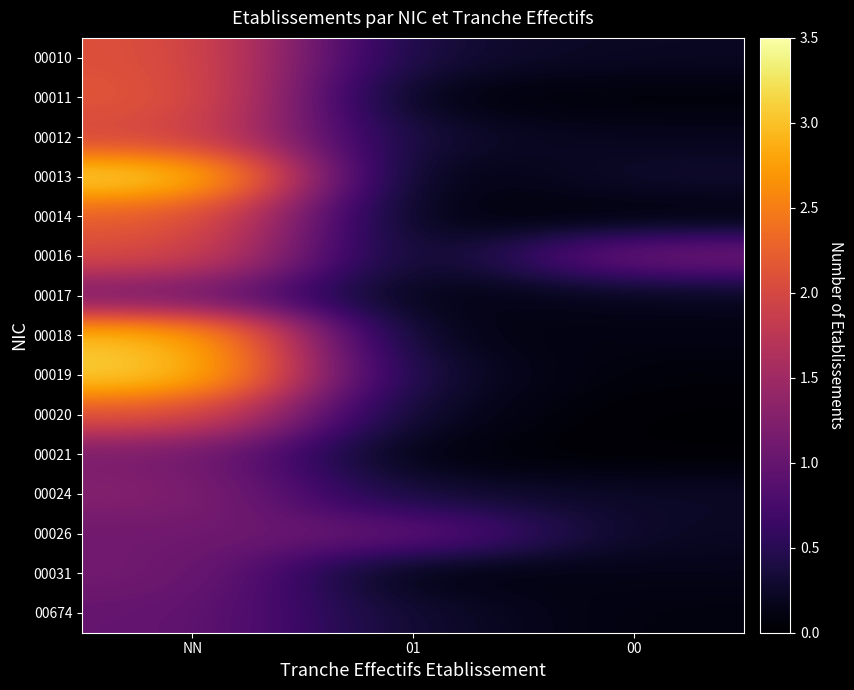

Rank the series at NN from lowest to highest value.

00674, 00026, 00017, 00031, 00021, 00024, 00012, 00016, 00010, 00020, 00011, 00014, 00018, 00019, 00013